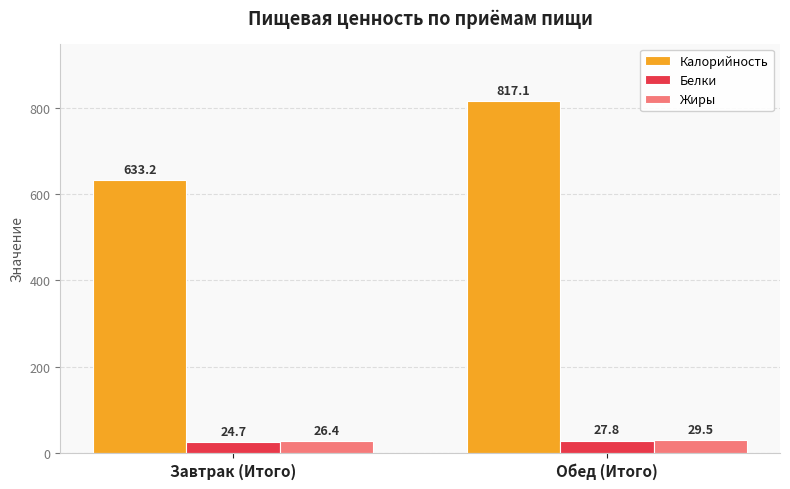

The value of Калорийность at Завтрак (Итого) is 855.3. True or false?

False